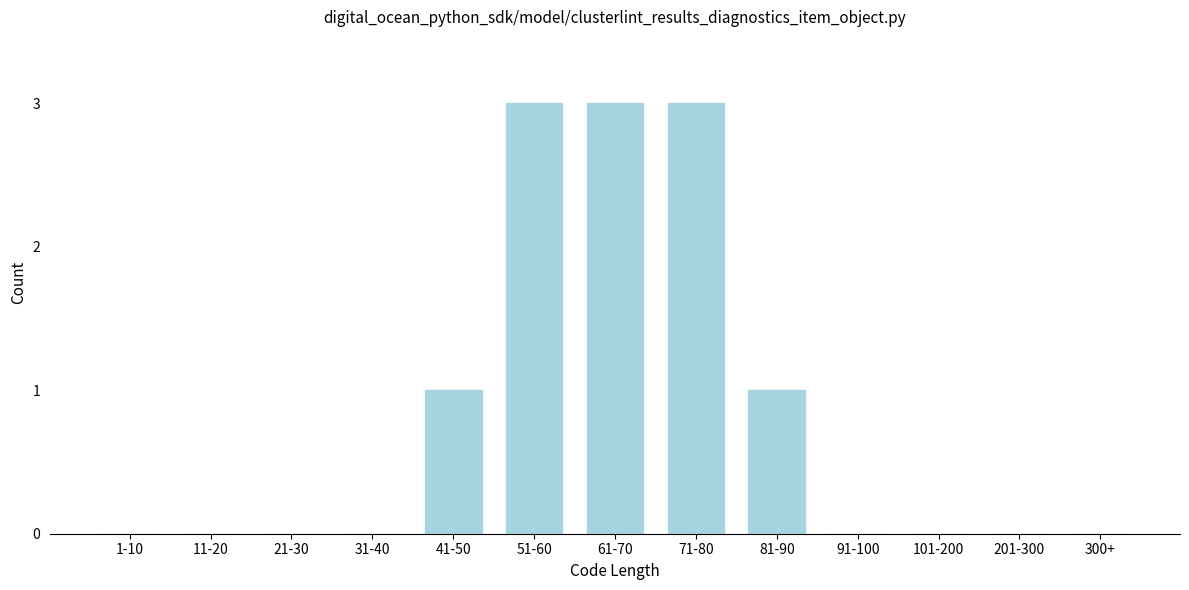

Reading left to right, list all the values displayed in this chart.

1-10=0	11-20=0	21-30=0	31-40=0	41-50=1	51-60=3	61-70=3	71-80=3	81-90=1	91-100=0	101-200=0	201-300=0	300+=0